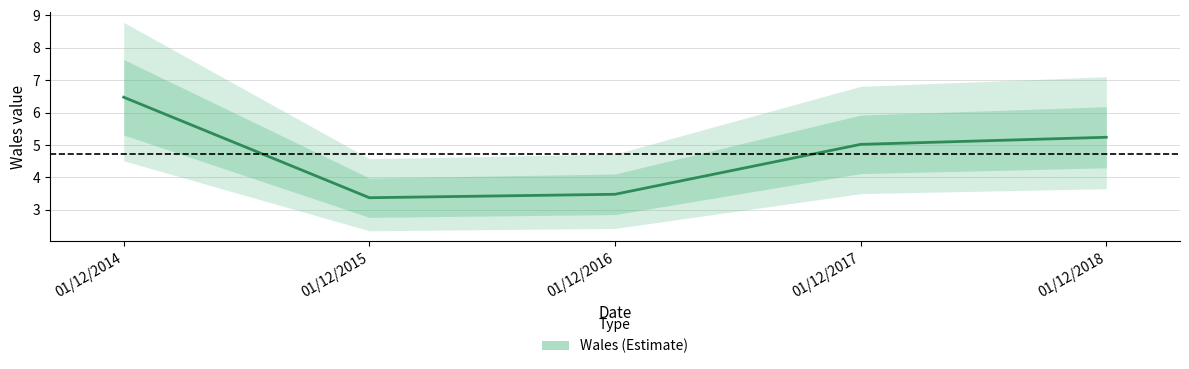

What is the maximum value shown in the chart?

6.5